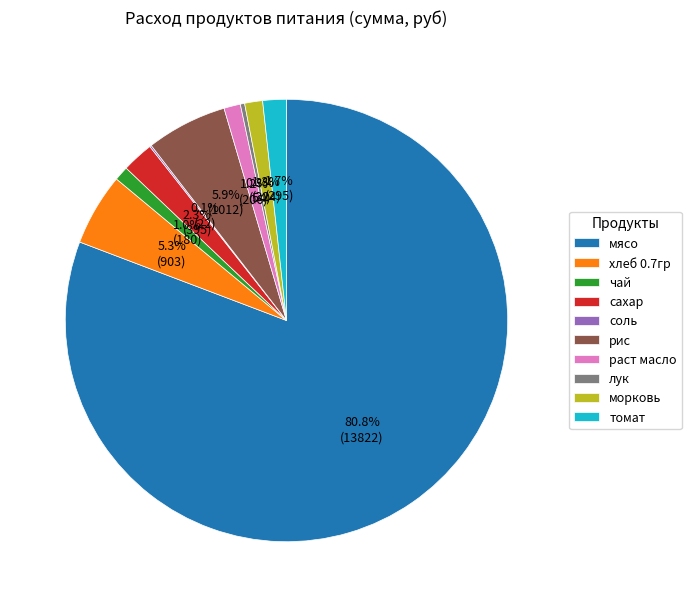

The морковь slice represents 11% of the pie. True or false?

False